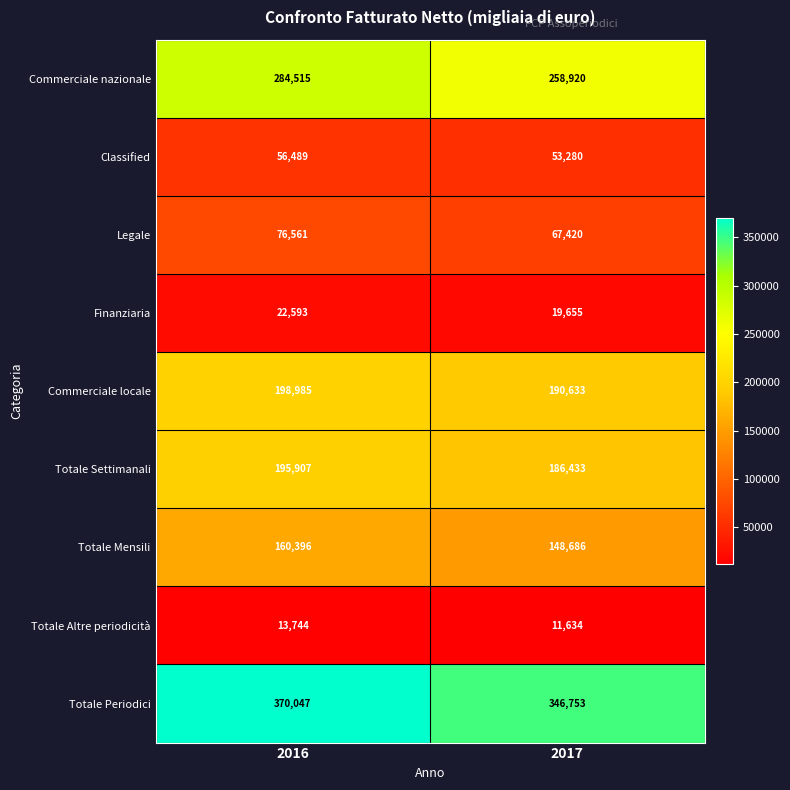

What is the total value across all series at 2017?

1283414